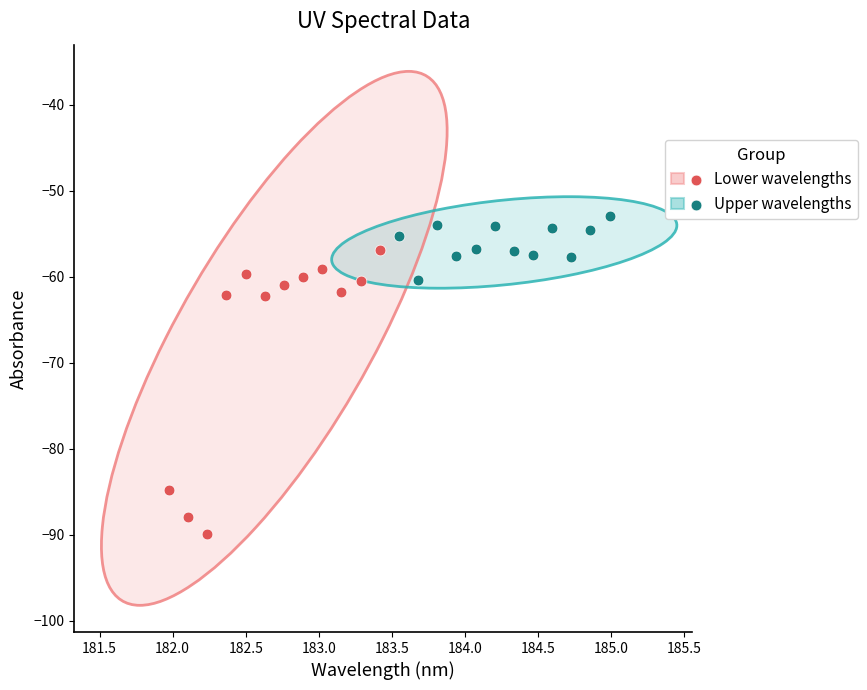

Which series reaches the maximum Y coordinate?

Upper wavelengths